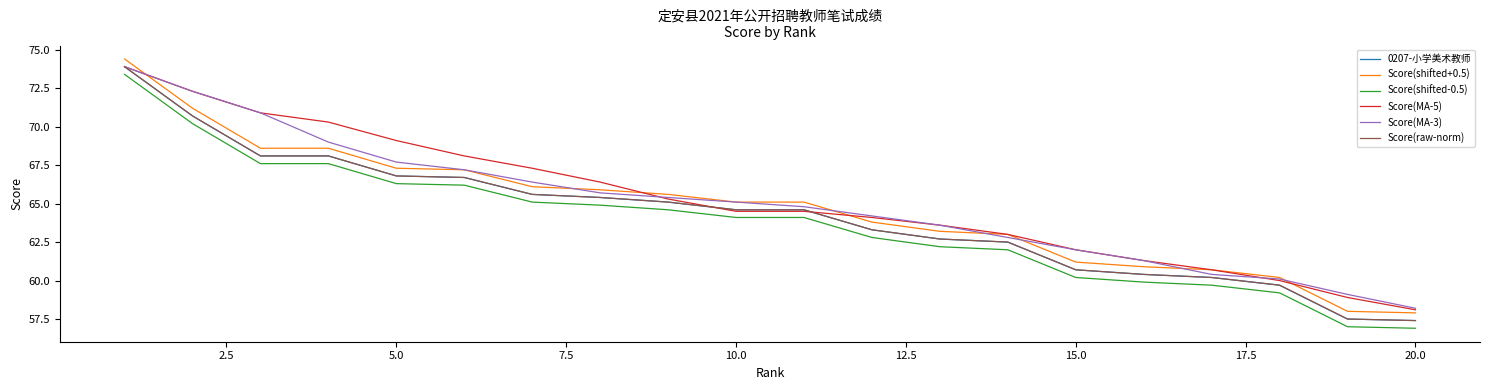

Is this an area chart (filled region under the line)?

No